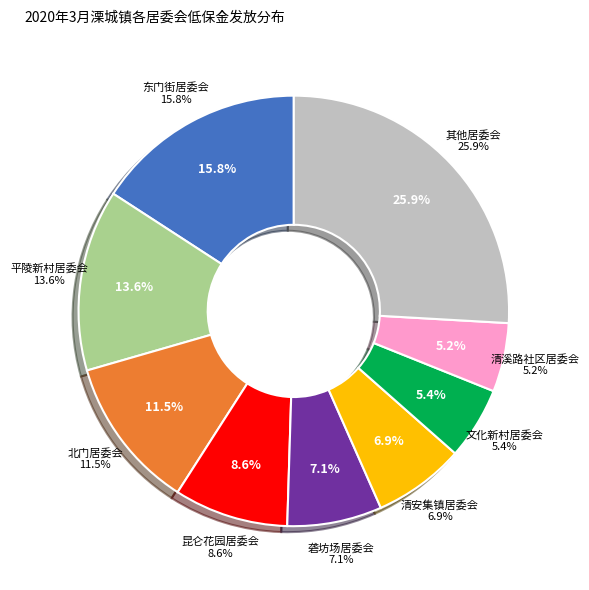

The 燕山社区 slice represents 1% of the pie. True or false?

False